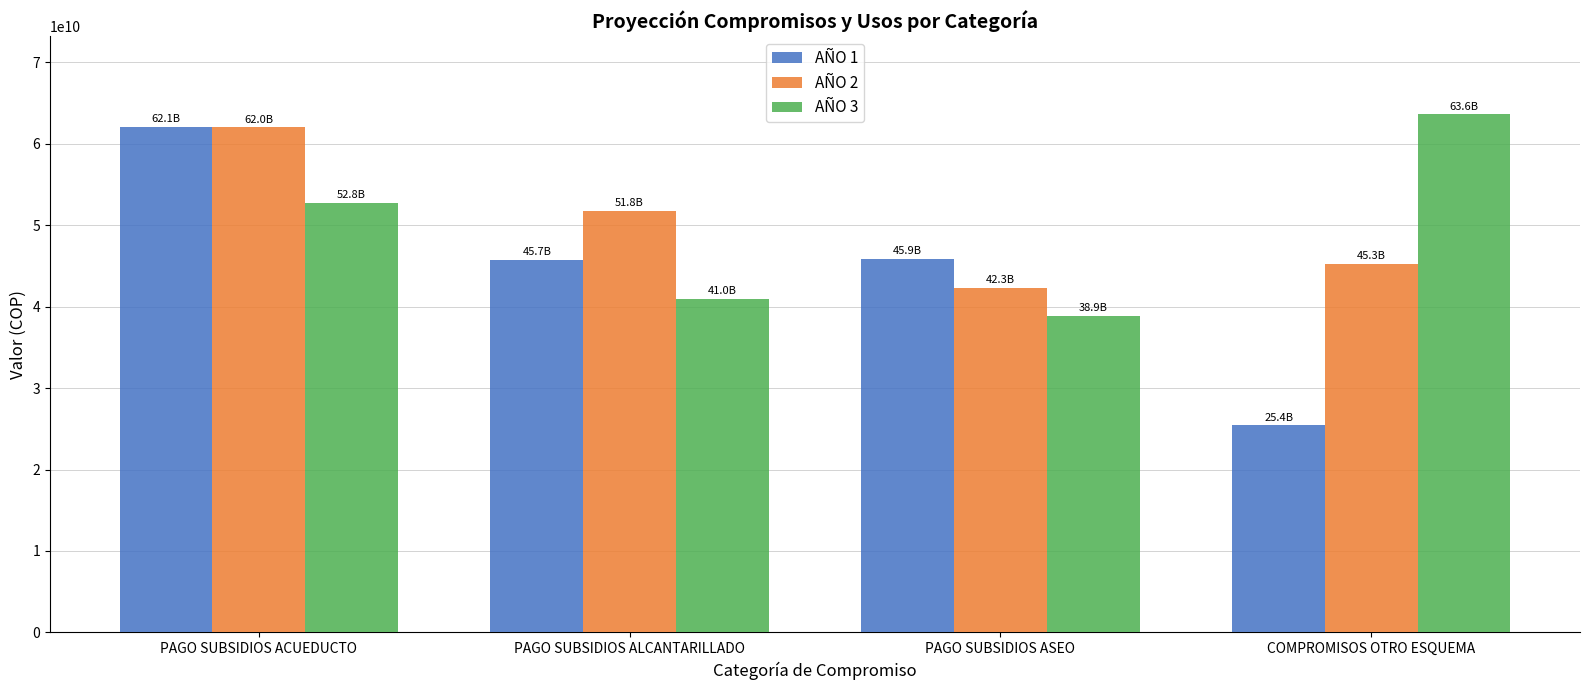

How many bars are there in each group?

3